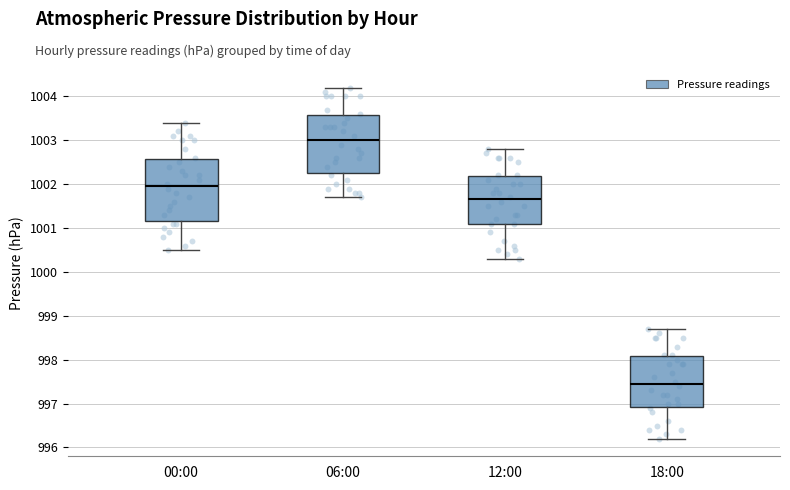

Where is the upper edge of the box for 06:00 on the y-axis? The values are not printed on the chart, so give them approximately, as read against the axis.

1003.6